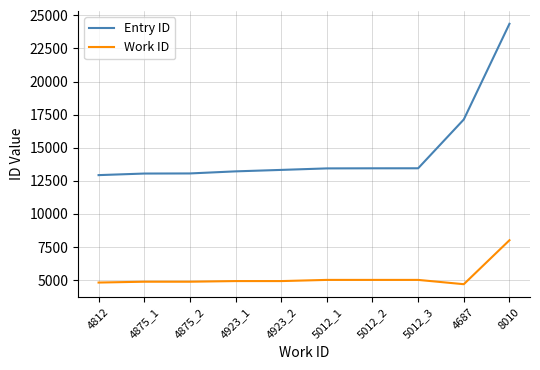

True or false: Entry ID and Work ID cross at least once.

False